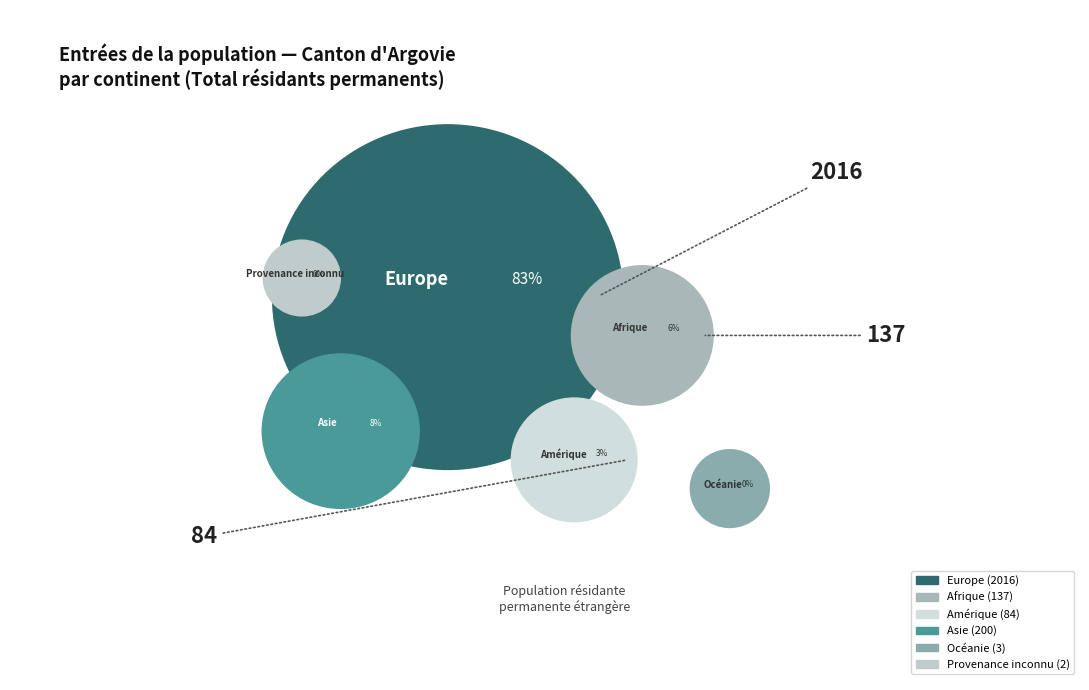

Is it true that Asie is 8% of the pie?

True